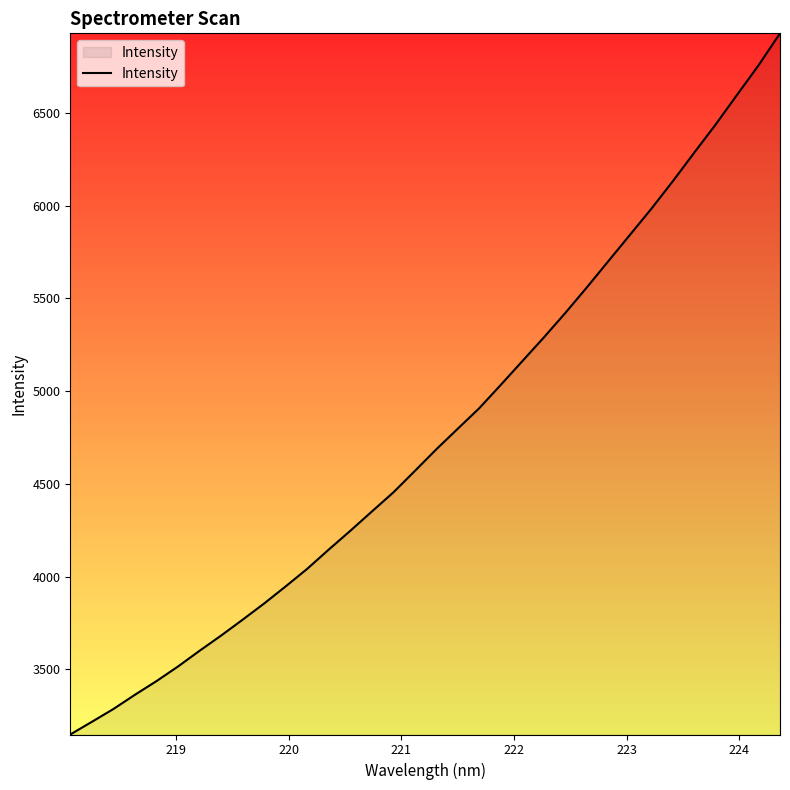

What is the minimum value shown in the chart?

3148.4